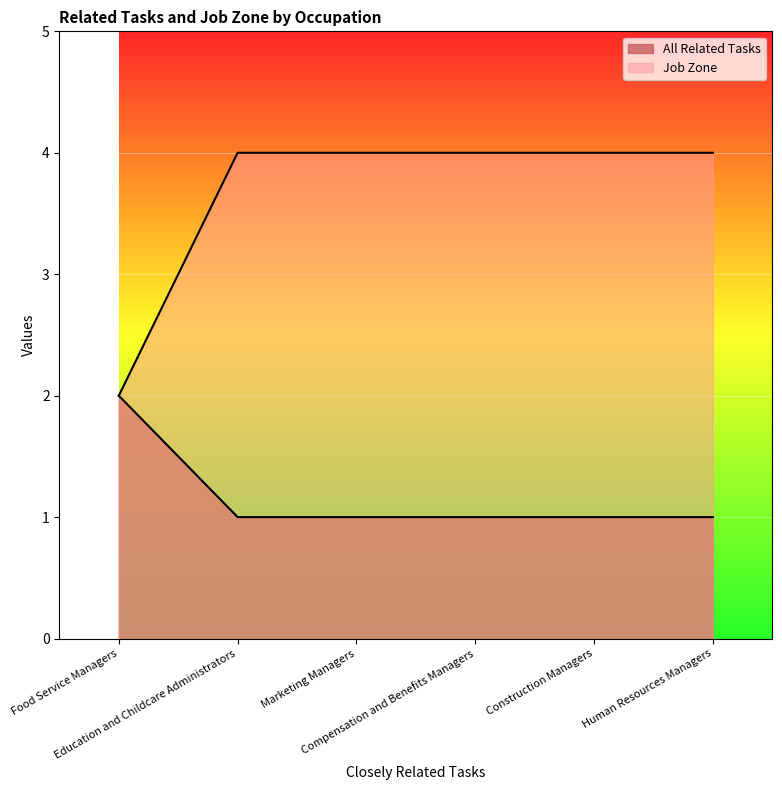

What is the difference between the maximum and minimum values in the All Related Tasks series?

1